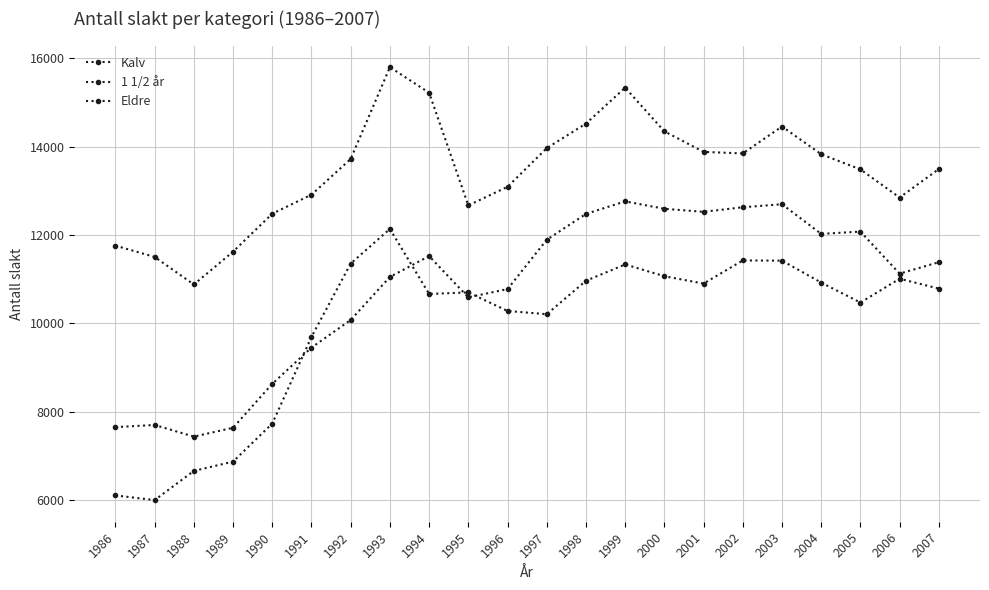

Is it true that Kalv equals 12522 at 2001?

True